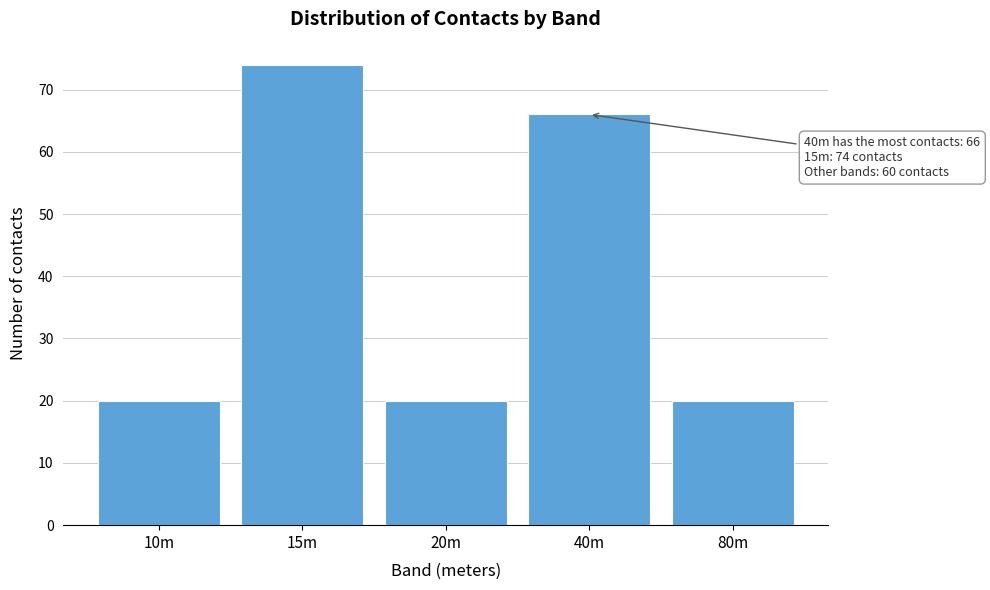

Reading right to left, list all the values displayed in this chart.

20	66	20	74	20